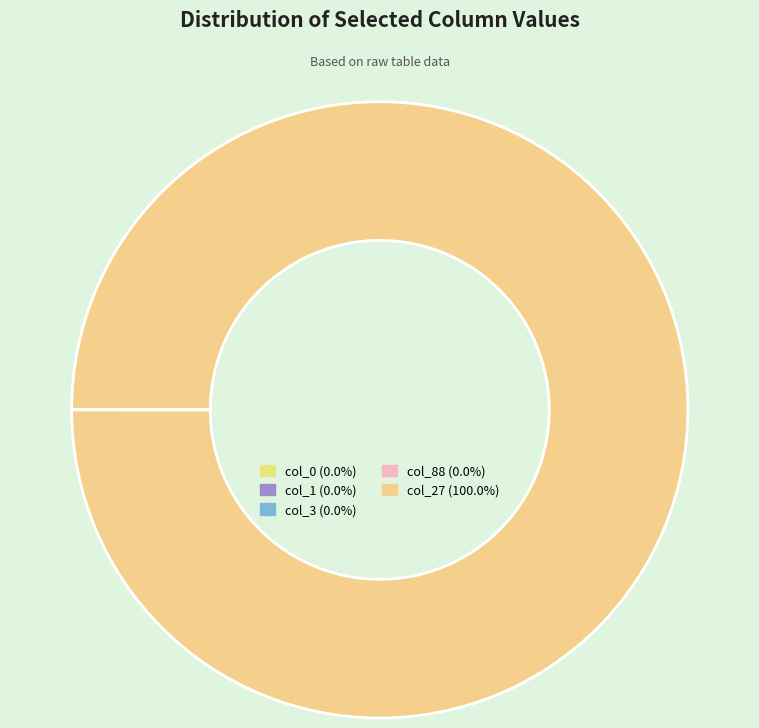

Is there a majority slice in this chart?

Yes